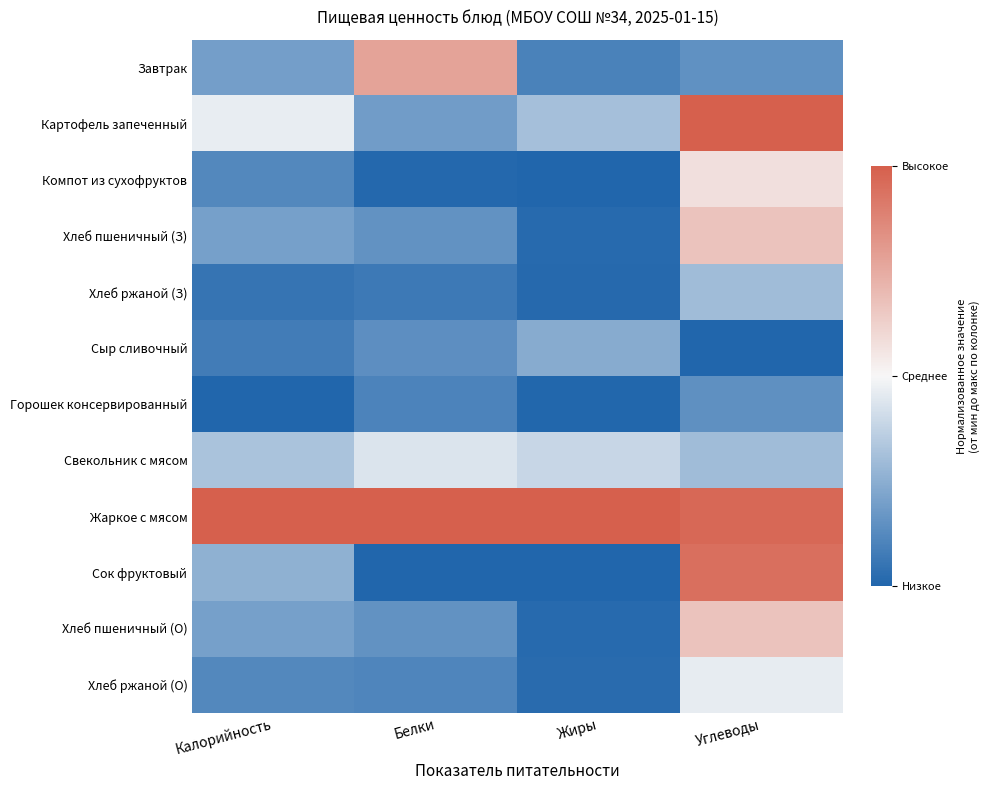

Which series has the widest spread of values?

Сок фруктовый